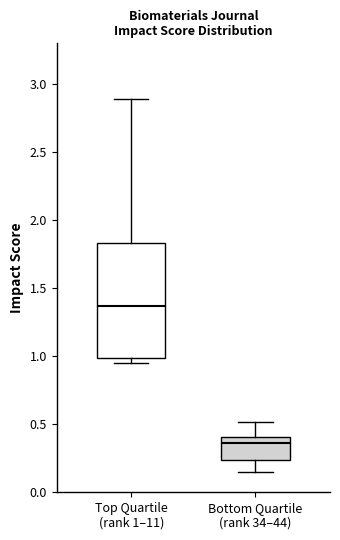

Which box's median line is the lowest?

Bottom Quartile (rank 34–44)